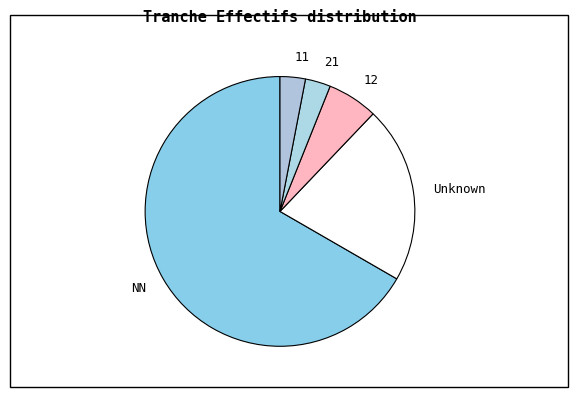

What is the largest slice in the pie chart?

NN